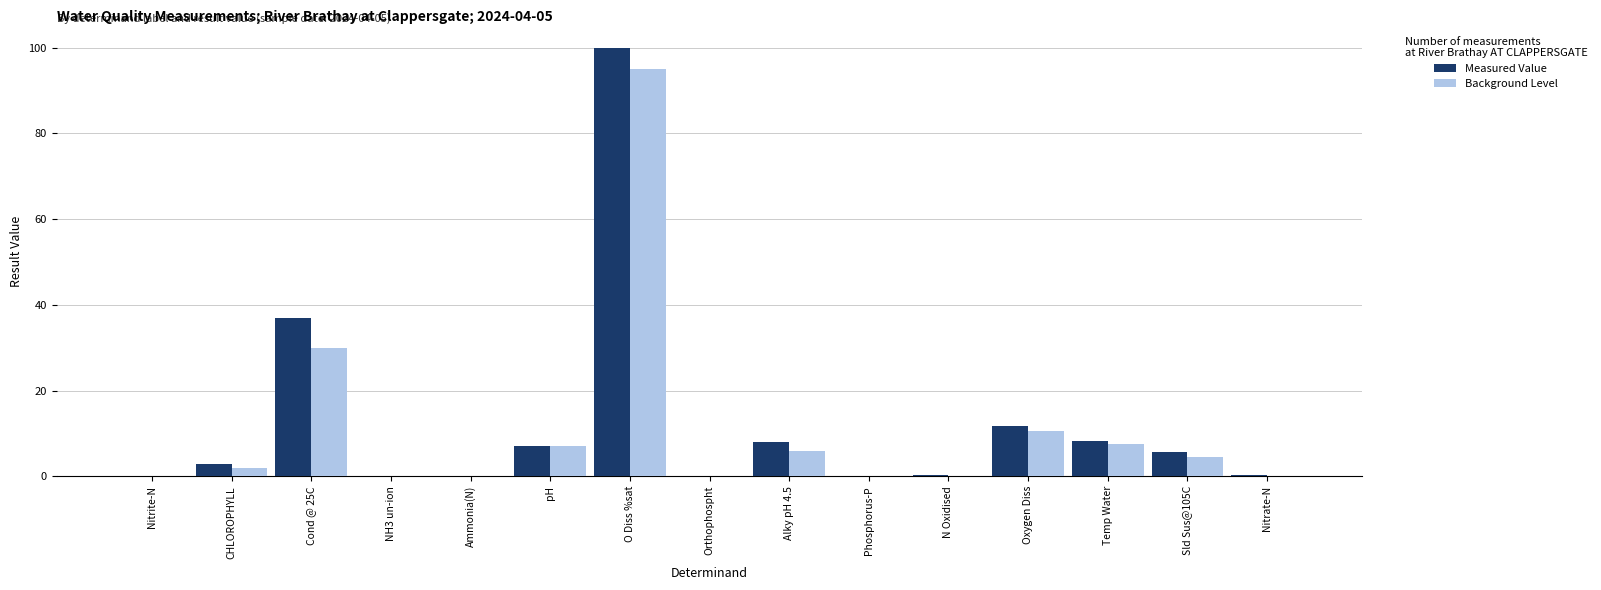

What is the spread (max minus min) of values at Temp Water?

0.8